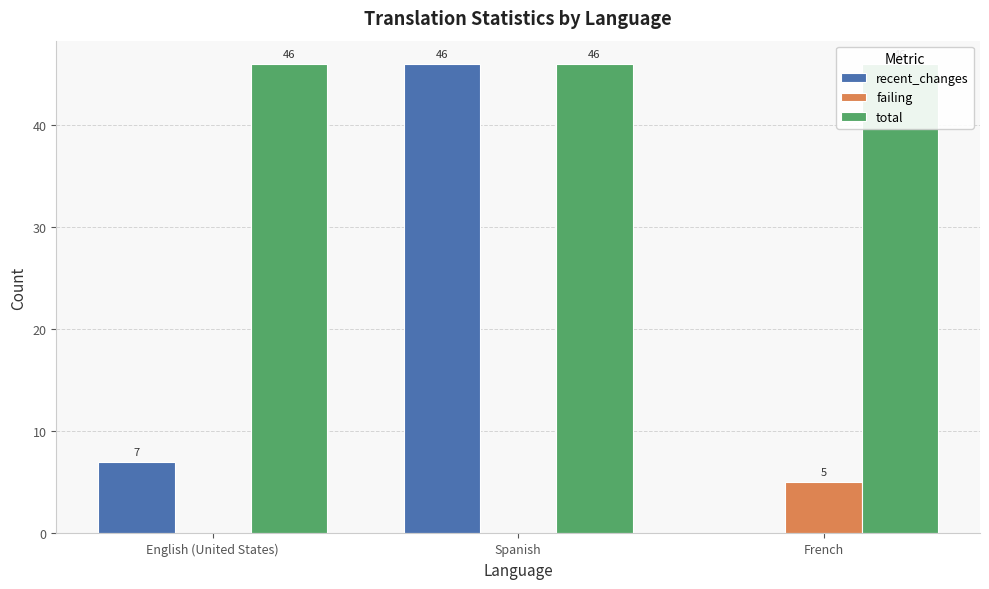

List the series in order of their overall mean, lowest first.

failing, recent_changes, total